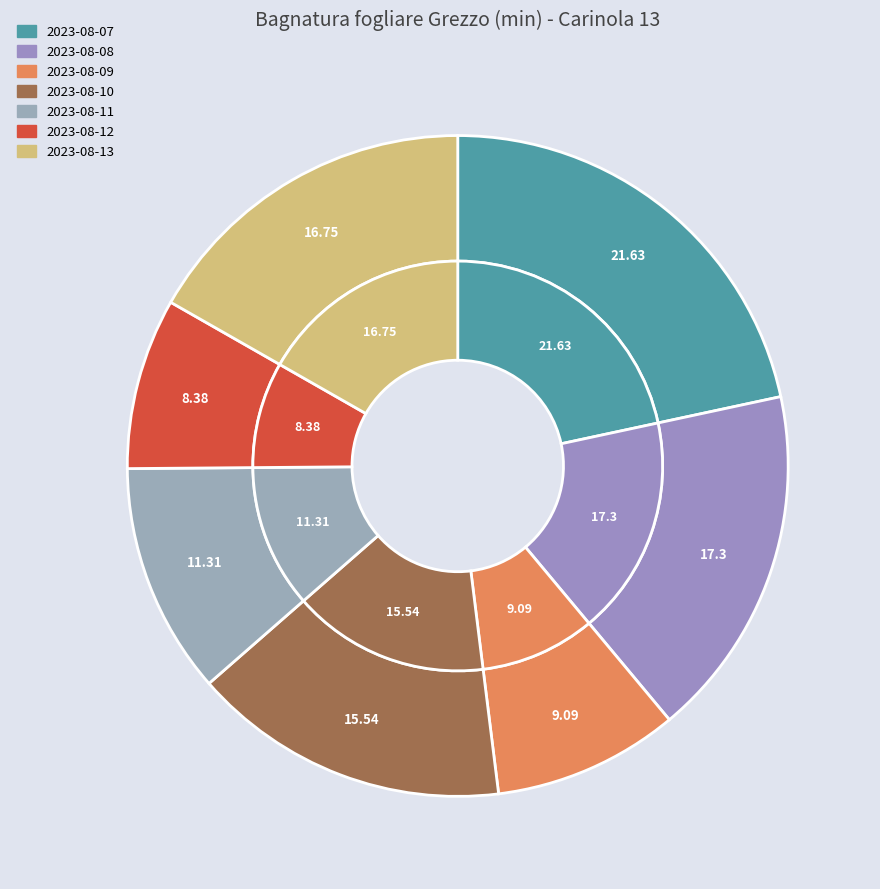

What is the ratio of the value at 2023-08-12 to the value at 2023-08-07?

0.4